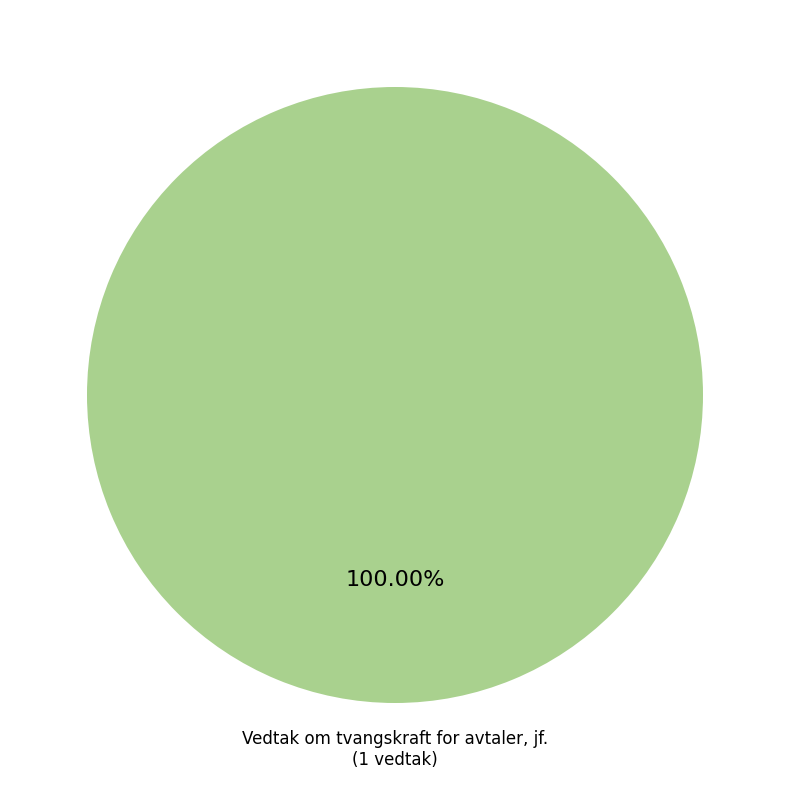

Does any single category account for the majority?

Yes